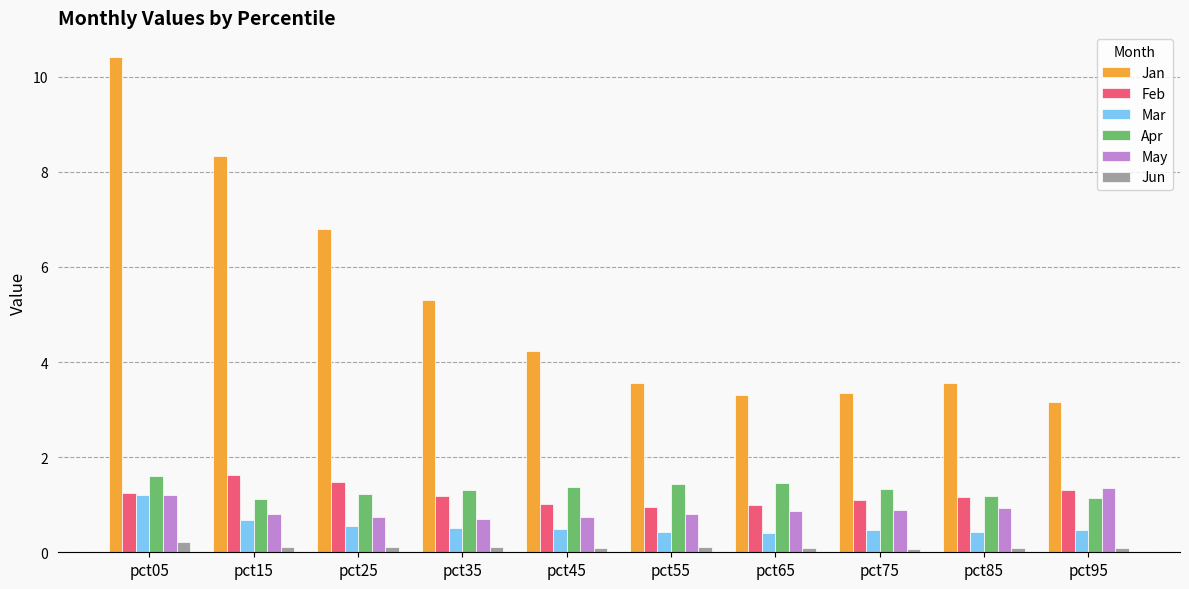

How many series are shown in this chart?

6